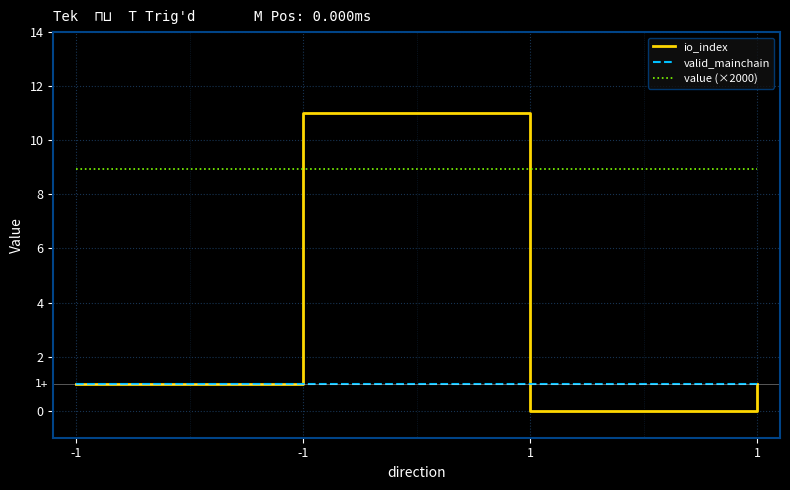

Is this an area chart (filled region under the line)?

No